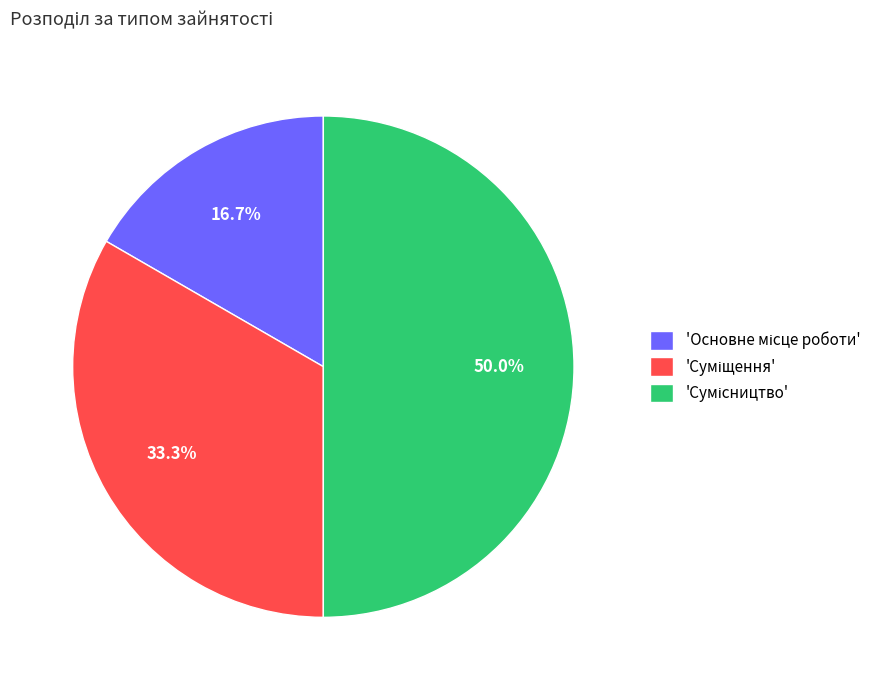

How many segments does this pie chart have?

3